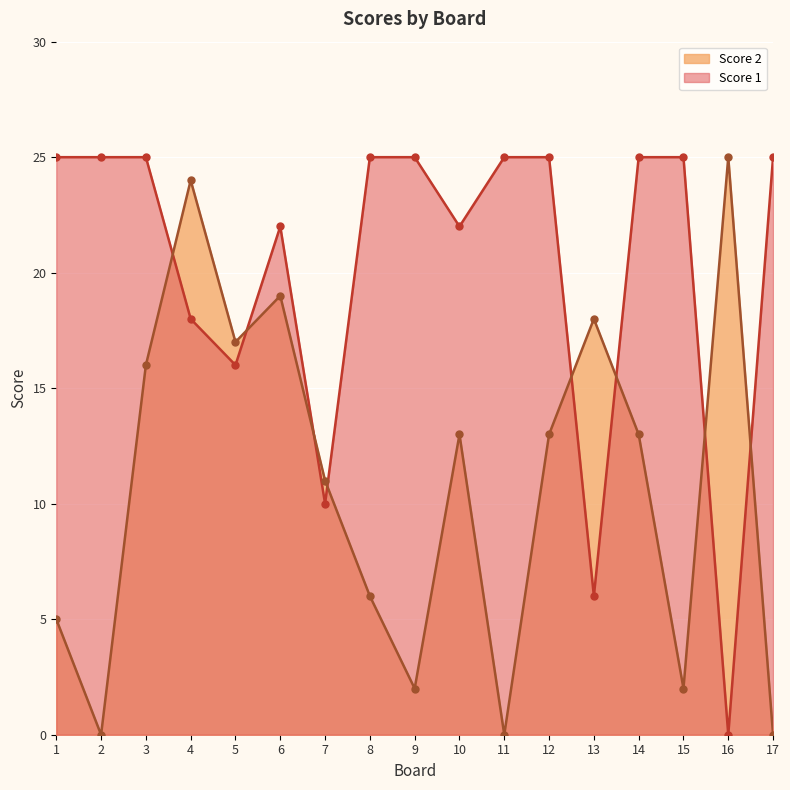

At which label is Score 1 closest to 12?

7